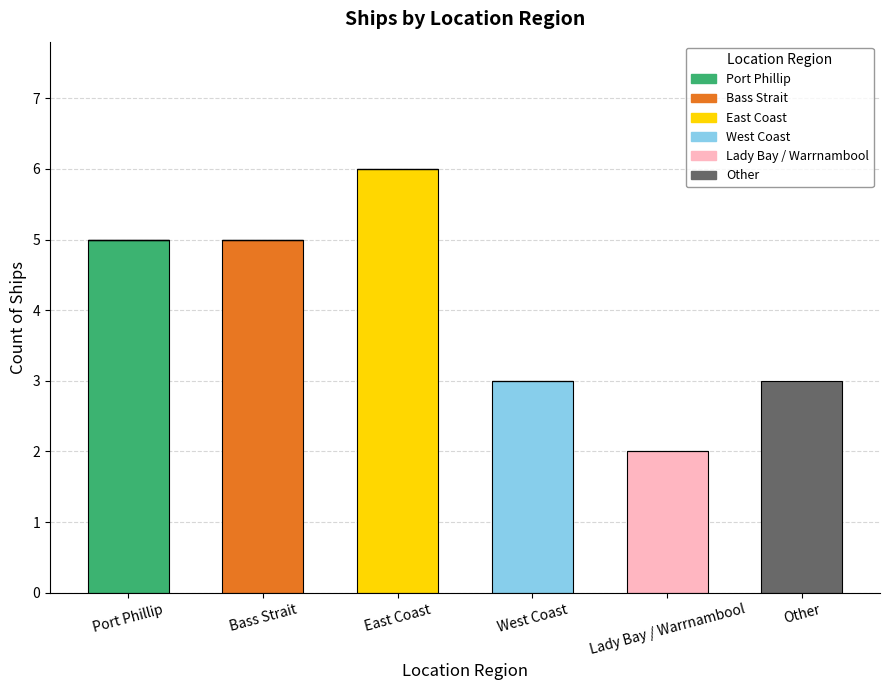

What is the total value across all series at Bass Strait?

5